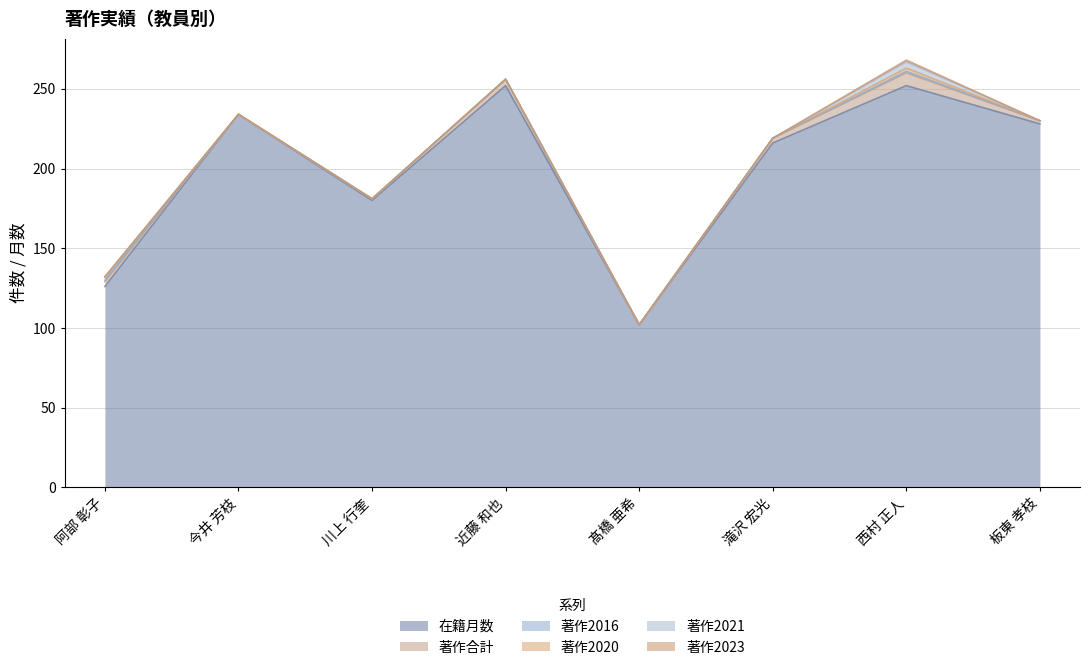

What are all the series names shown in the legend?

在籍月数, 著作合計, 著作2016, 著作2020, 著作2021, 著作2023